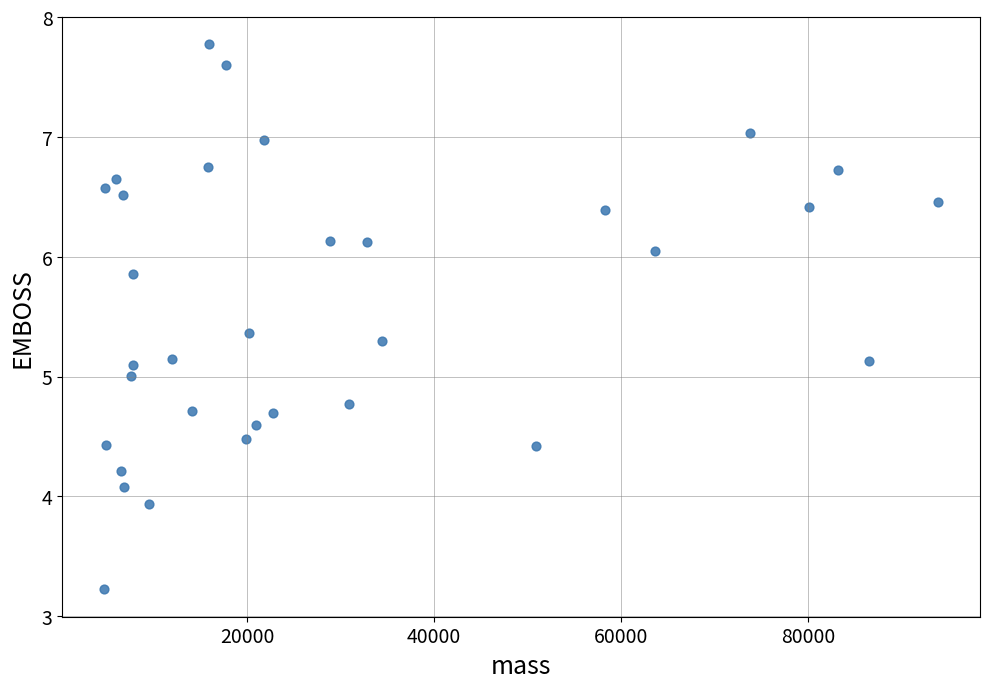

What is the range of X values (max minus min)?

89181.1